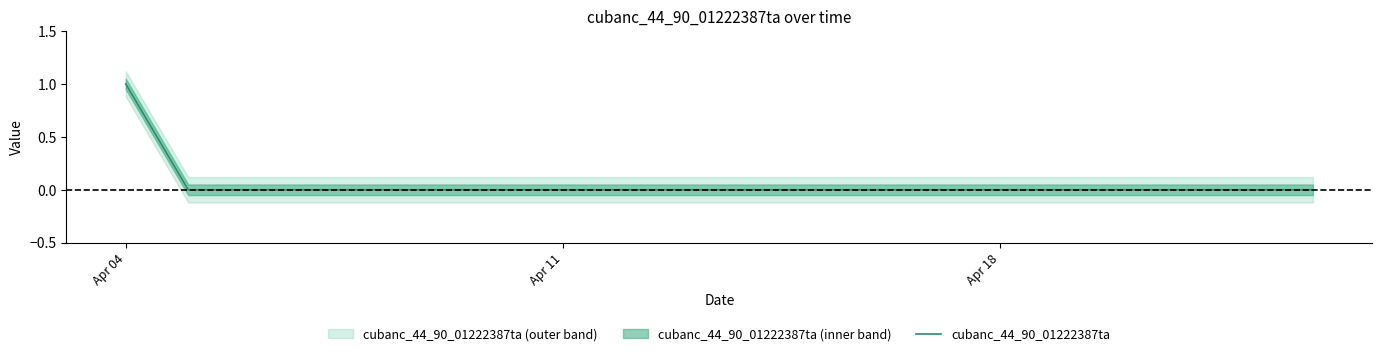

How many values exceed 0?

1